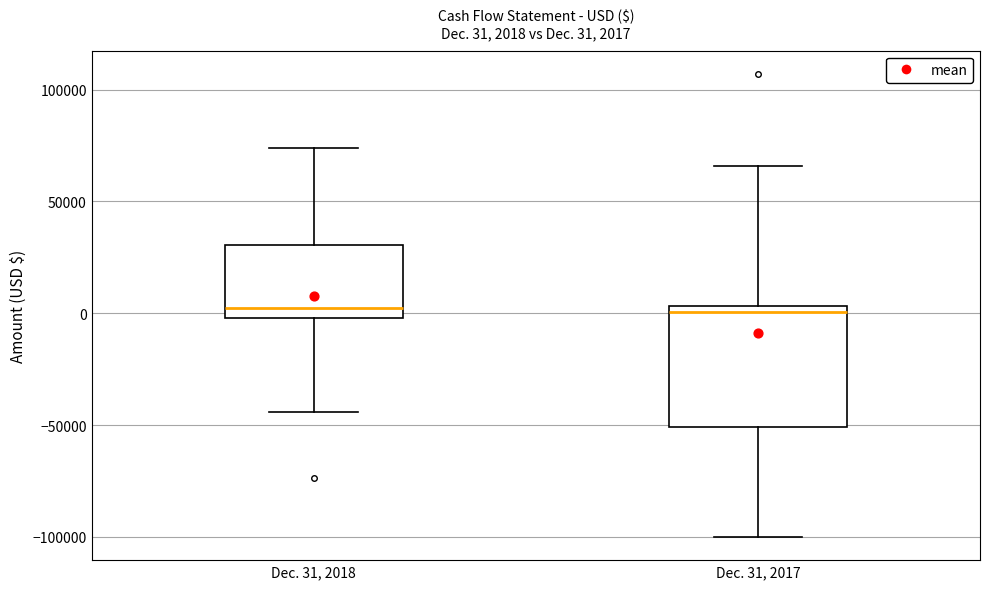

Which box is the tallest, from its lower edge to its upper edge?

Dec. 31, 2017